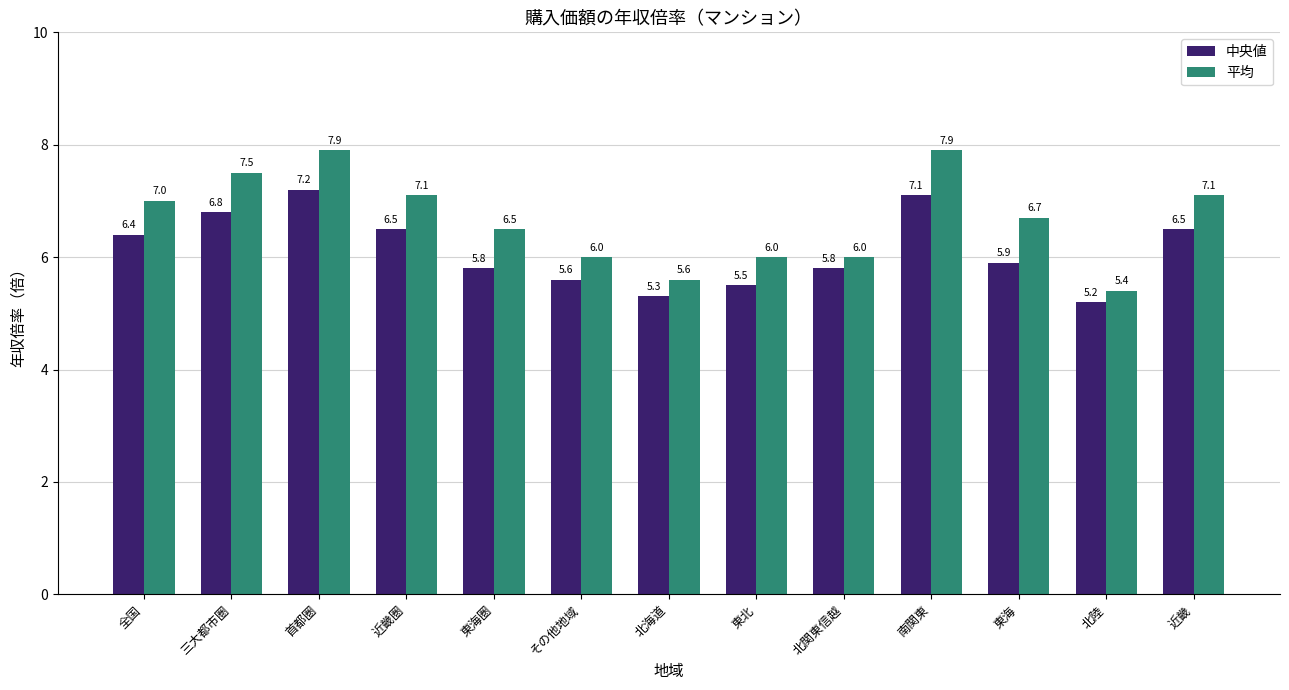

What is the highest value of the 平均 series?

7.9